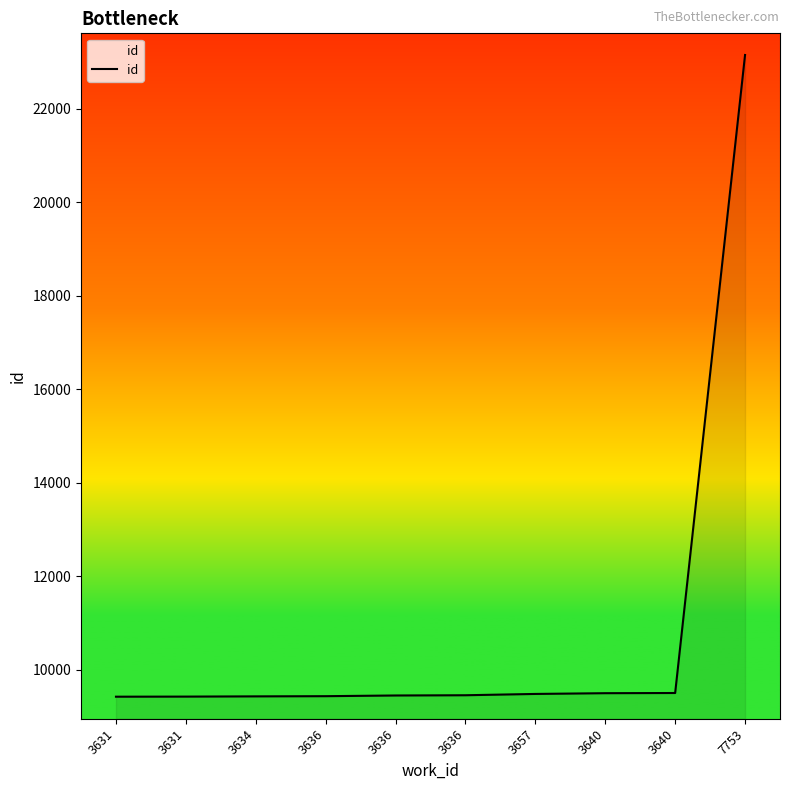

The chart shows a value of 16398 at 3634. True or false?

False